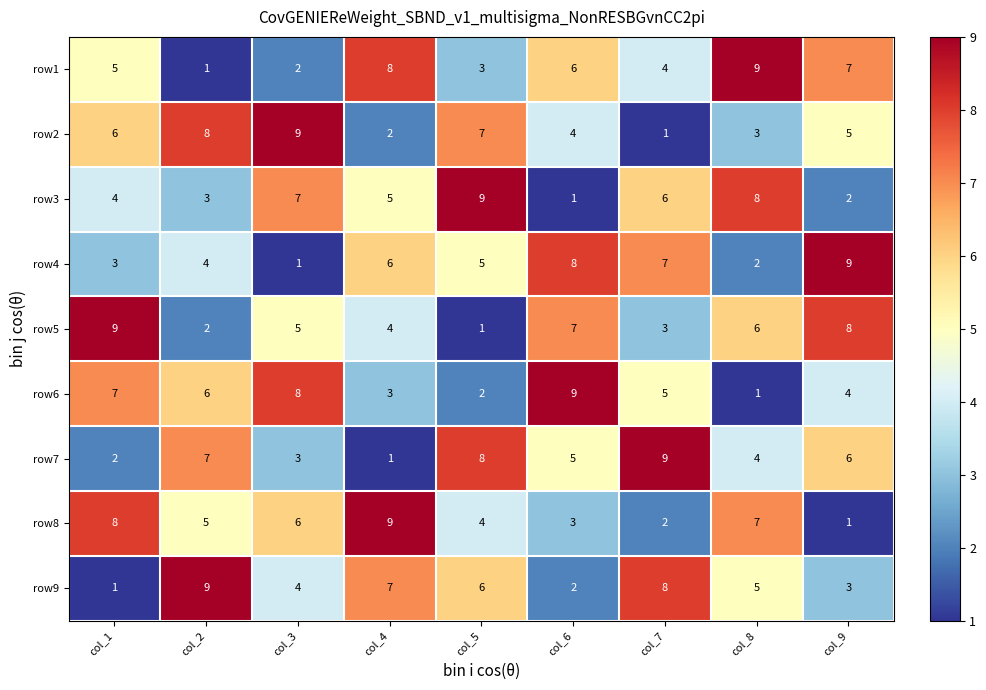

At col_1, list the series in order from largest to smallest.

row5, row8, row6, row2, row1, row3, row4, row7, row9